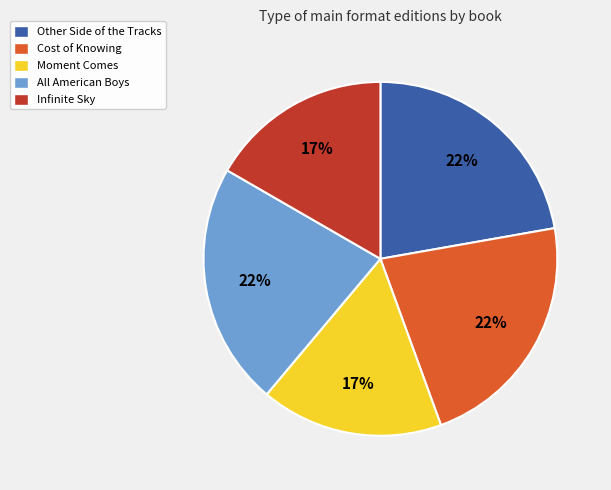

Combined, do All American Boys and Cost of Knowing account for over 50%?

No